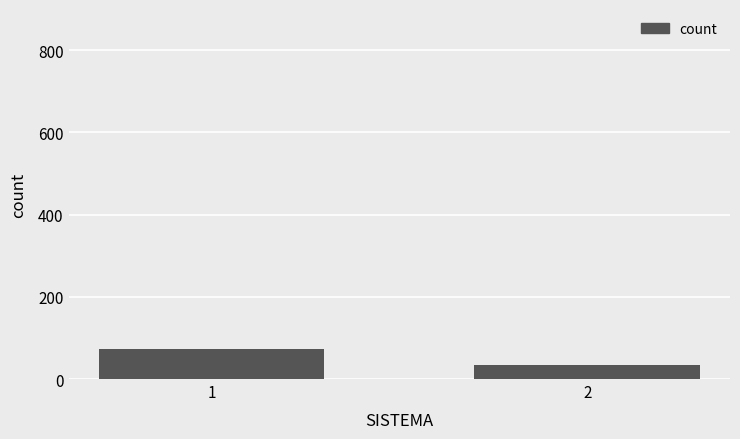

List the labels in order of value, smallest first.

2, 1